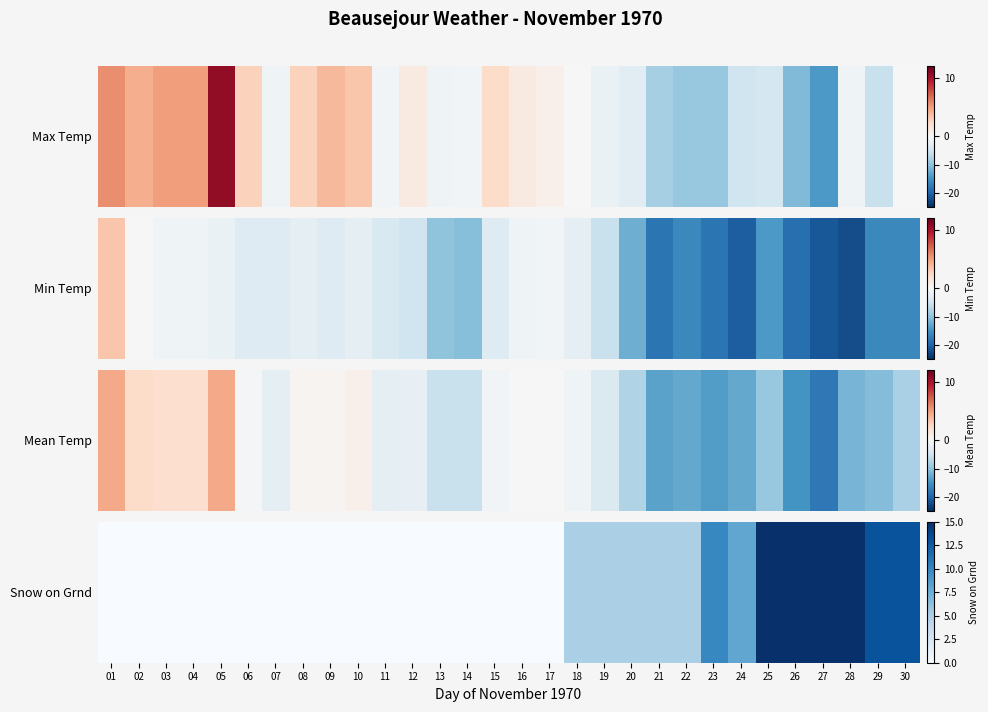

Between 03 and 02, which is larger?

03